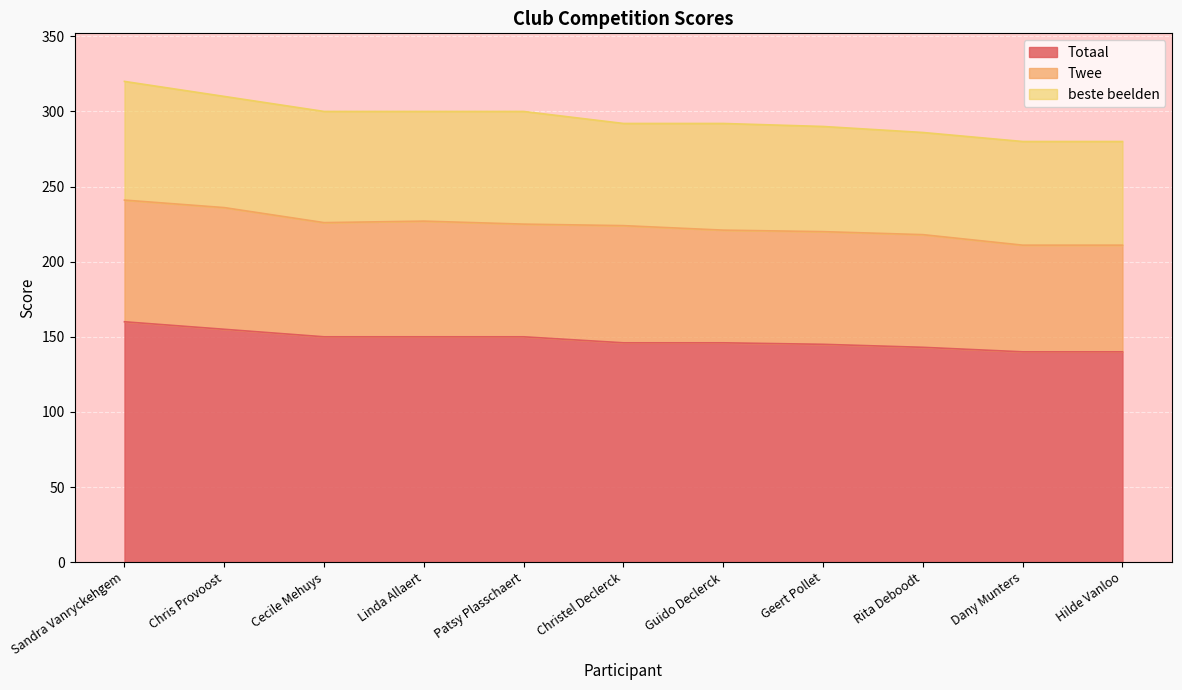

Count the Twee values in the range 75 to 78.

7